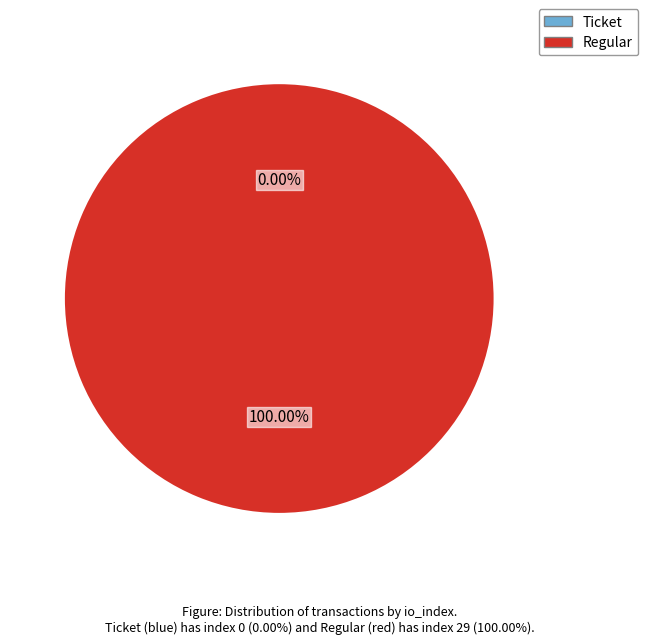

To the nearest percent, what is the average slice percentage?

50%